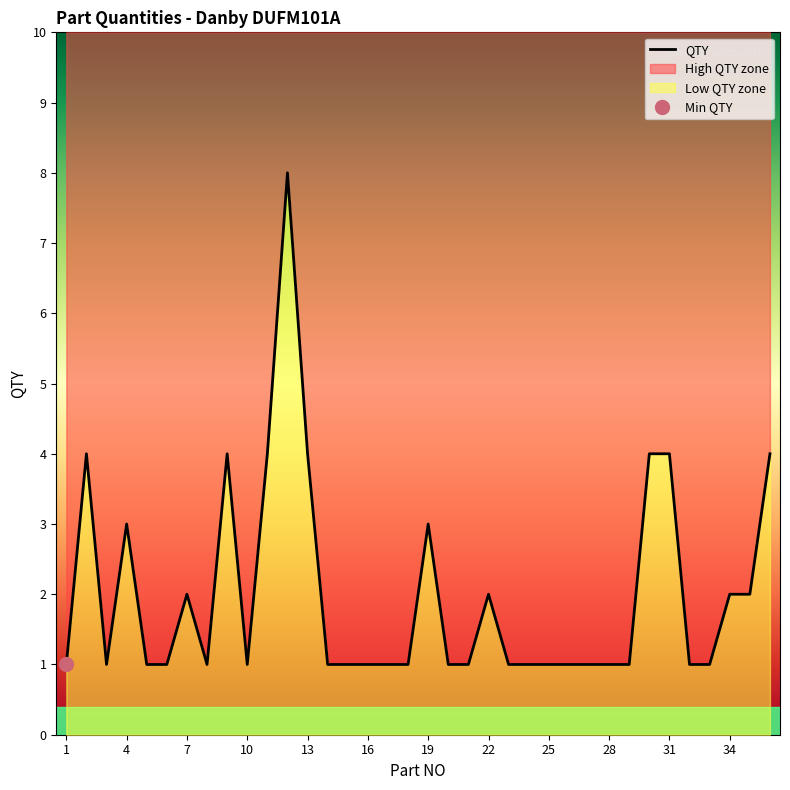

How many values are between 1 and 3?

28